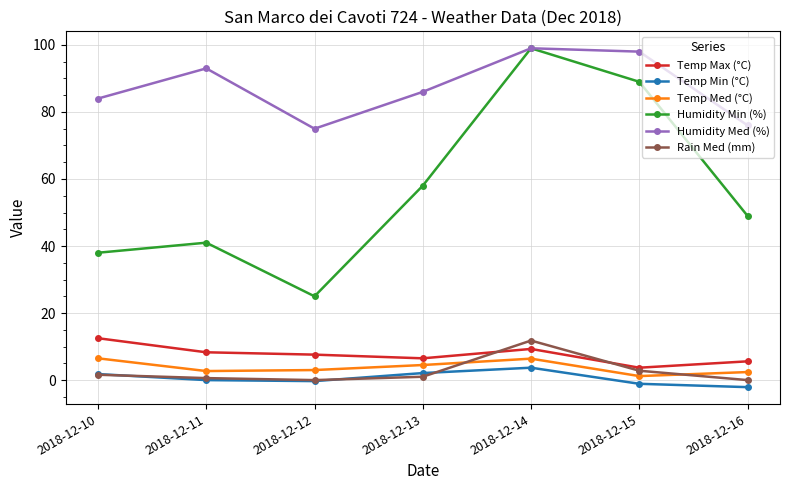

At which label does Humidity Min (%) first exceed 49?

2018-12-13